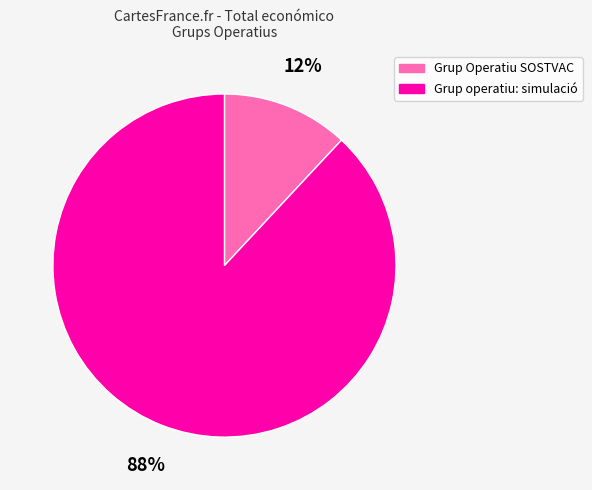

Which slice represents more than half of the pie?

Grup operatiu: simulació